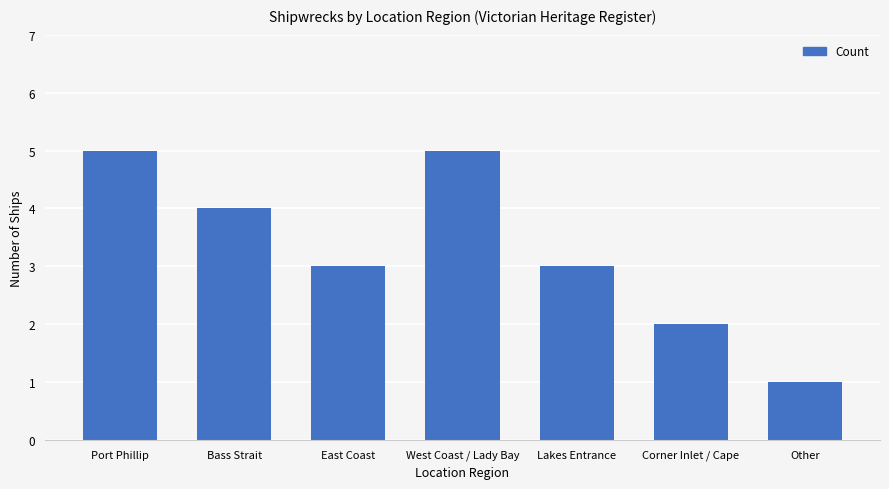

How many series are shown in this chart?

1